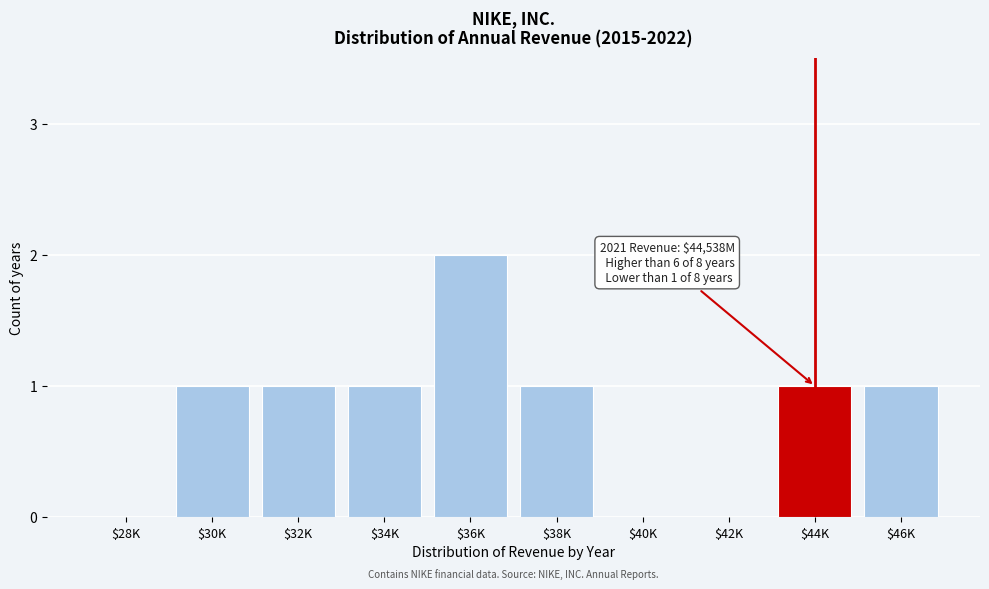

The chart shows a value of 1 at $32K. True or false?

True